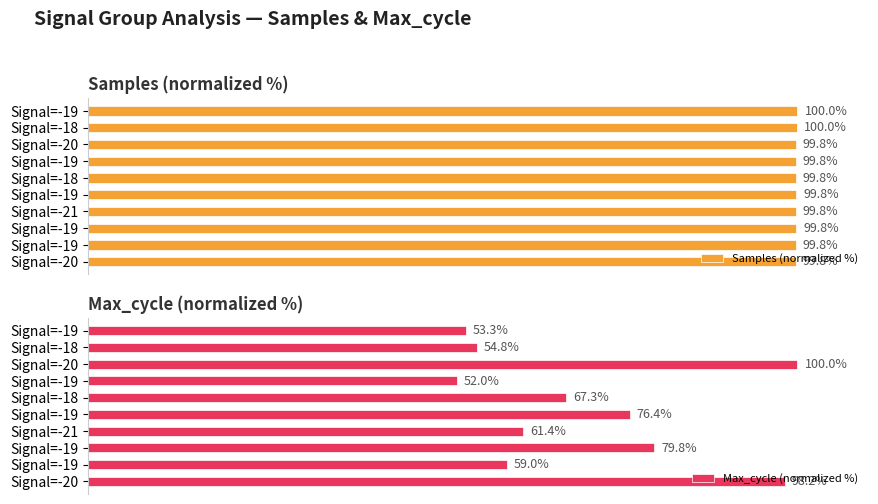

Reading left to right, list all the values displayed in this chart.

Samples (normalized %): 100.0	100.0	99.8	99.8	99.8	99.8	99.8	99.8	99.8	99.8
Max_cycle (normalized %): 53.3	54.8	100.0	52.0	67.3	76.4	61.4	79.8	59.0	98.2